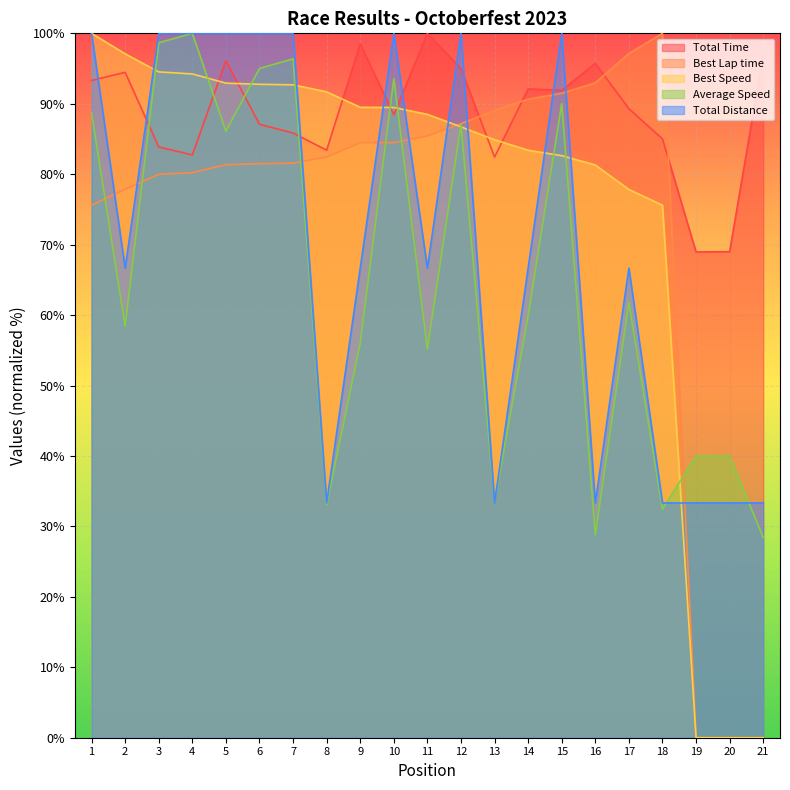

Reading left to right, list all the values displayed in this chart.

Total Time: 93.3	94.5	83.9	82.7	96.1	87.1	85.9	83.4	98.5	88.4	100.0	95.0	82.4	92.1	91.9	95.7	89.3	85.0	69.0	69.0	97.0
Best Lap time: 75.6	77.9	80.0	80.2	81.4	81.5	81.6	82.4	84.5	84.5	85.4	87.2	89.1	90.6	91.5	93.0	97.1	100.0	0.0	0.0	0.0
Best Speed: 100.0	97.1	94.5	94.2	92.9	92.8	92.7	91.7	89.5	89.5	88.5	86.7	84.9	83.4	82.6	81.3	77.8	75.6	0.0	0.0	0.0
Average Speed: 88.7	58.4	98.7	100.0	86.1	95.0	96.4	33.1	56.0	93.6	55.2	87.1	33.5	59.9	90.0	28.8	61.8	32.4	40.0	40.0	28.4
Total Distance: 100.0	66.7	100.0	100.0	100.0	100.0	100.0	33.3	66.7	100.0	66.7	100.0	33.3	66.7	100.0	33.3	66.7	33.3	33.3	33.3	33.3